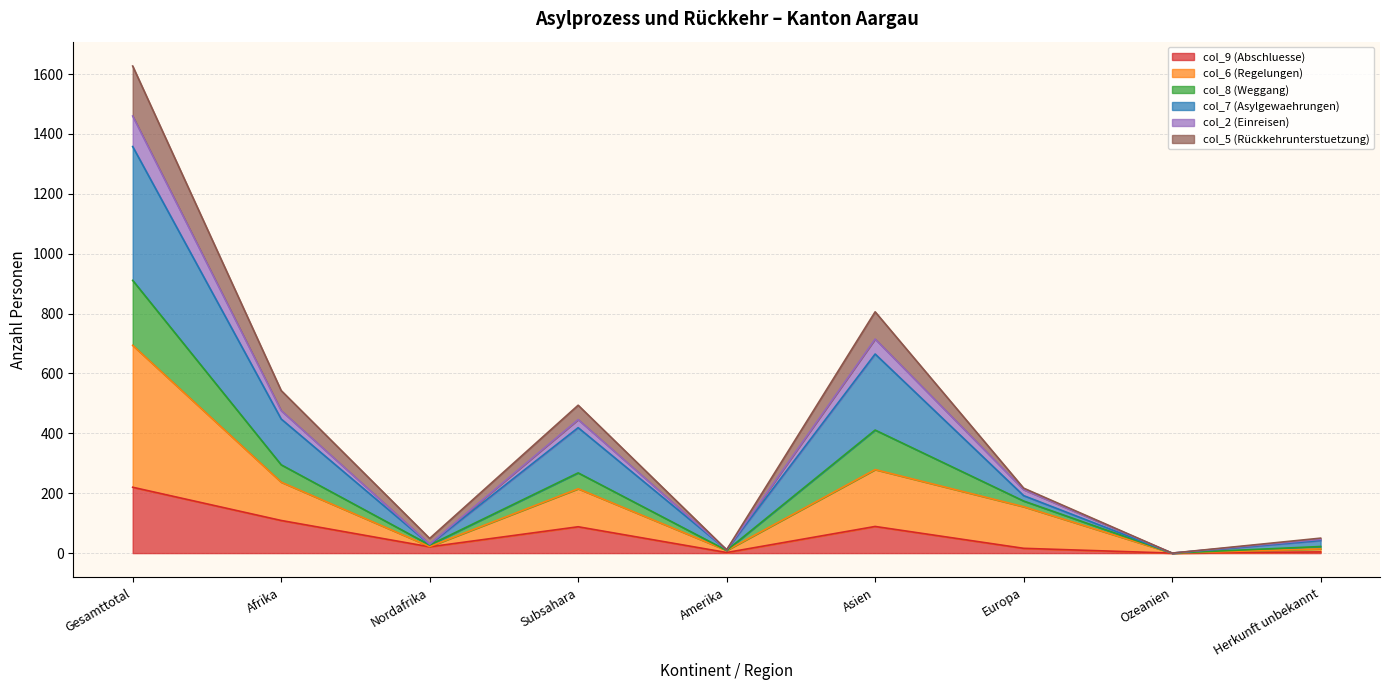

Where is the first local maximum for col_8 (Weggang)?

Subsahara